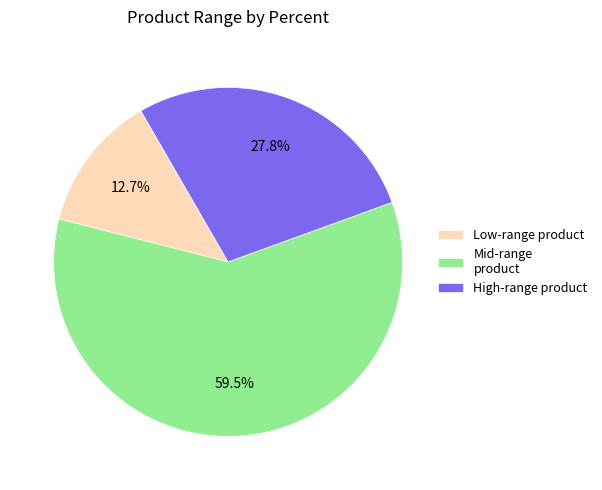

How many slices are in this pie chart?

3